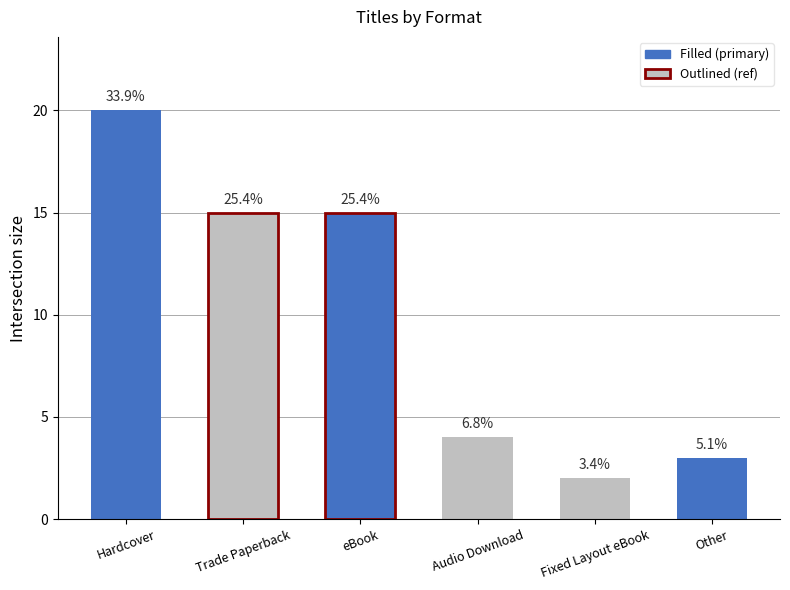

What is the change in value from eBook to Other?

-12